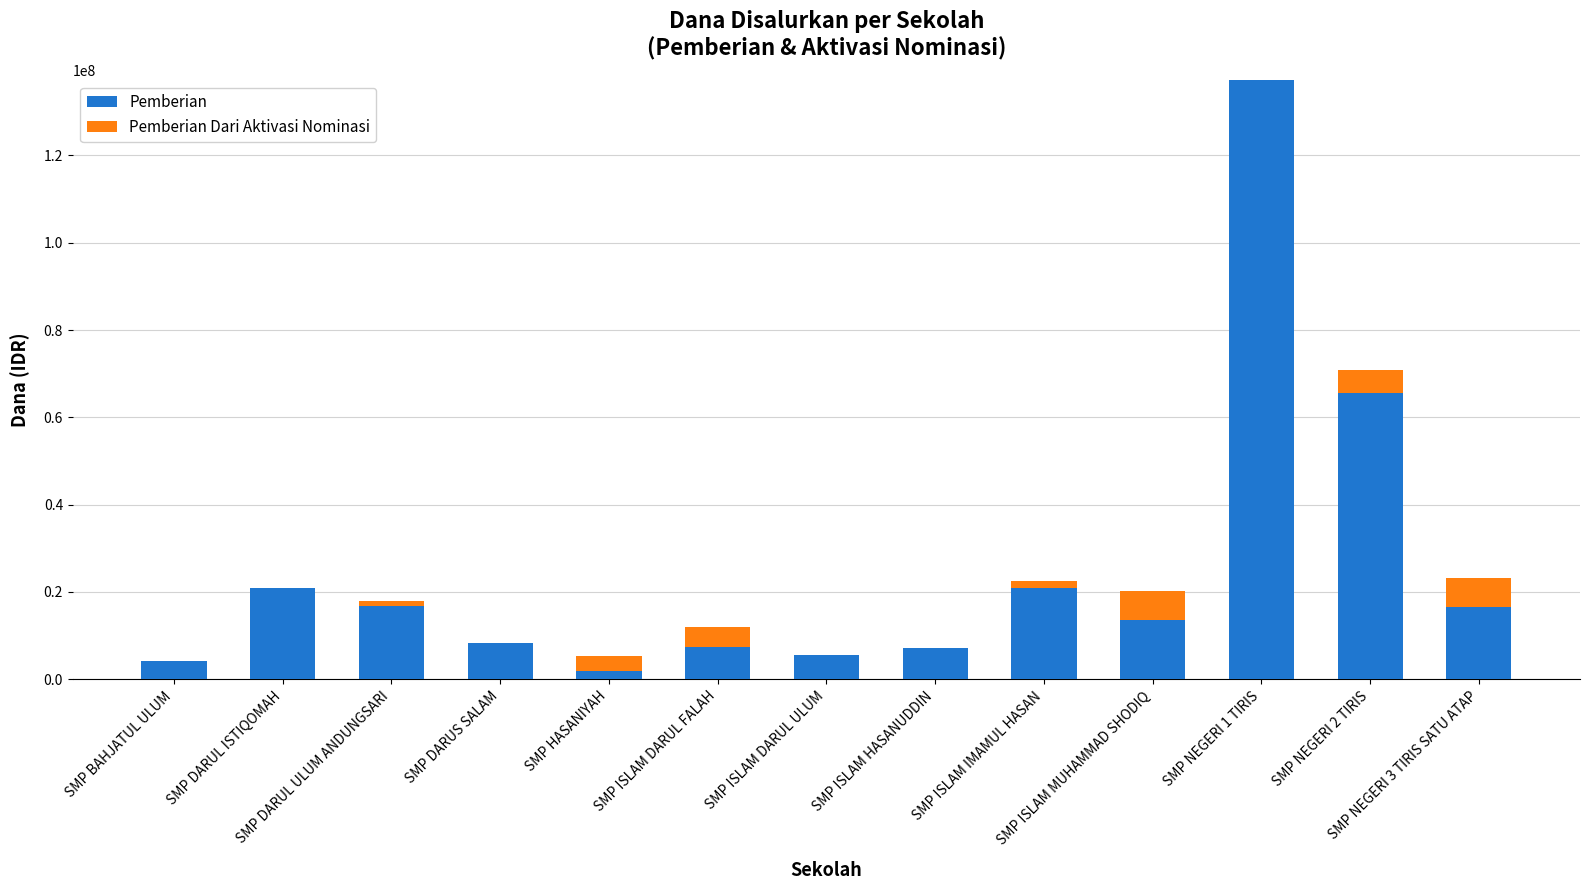

What is the sum of all Pemberian values?

326250000